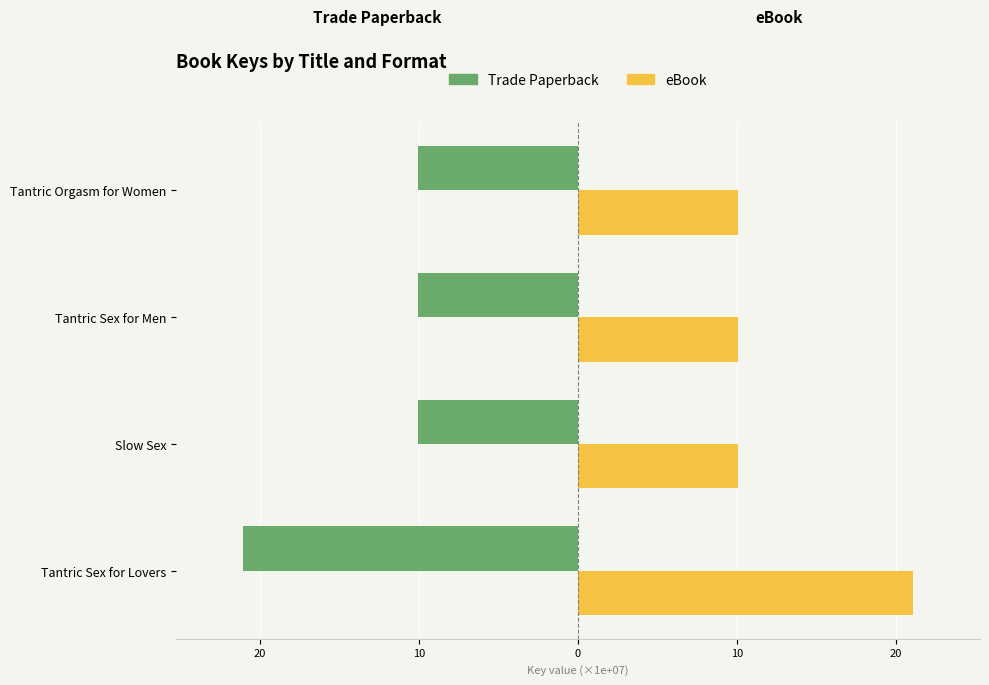

What are all the series names shown in the legend?

Trade Paperback, eBook